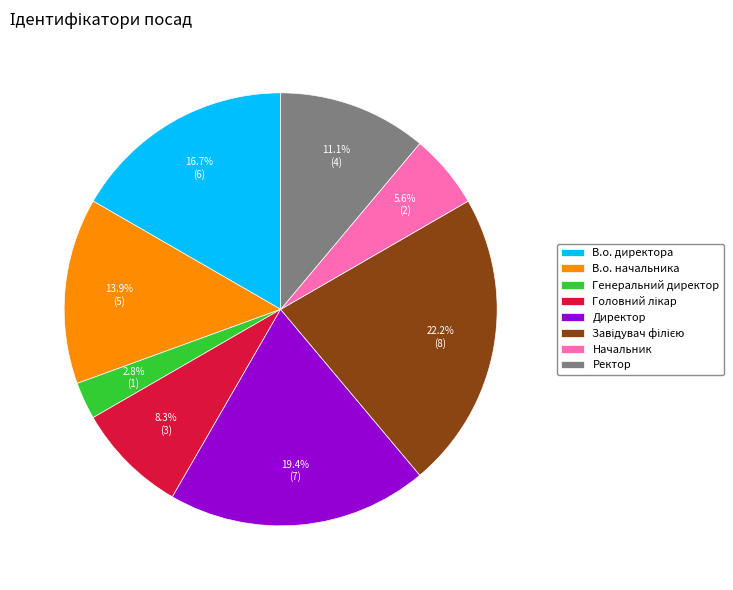

Combined, do Генеральний директор and В.о. начальника account for over 50%?

No